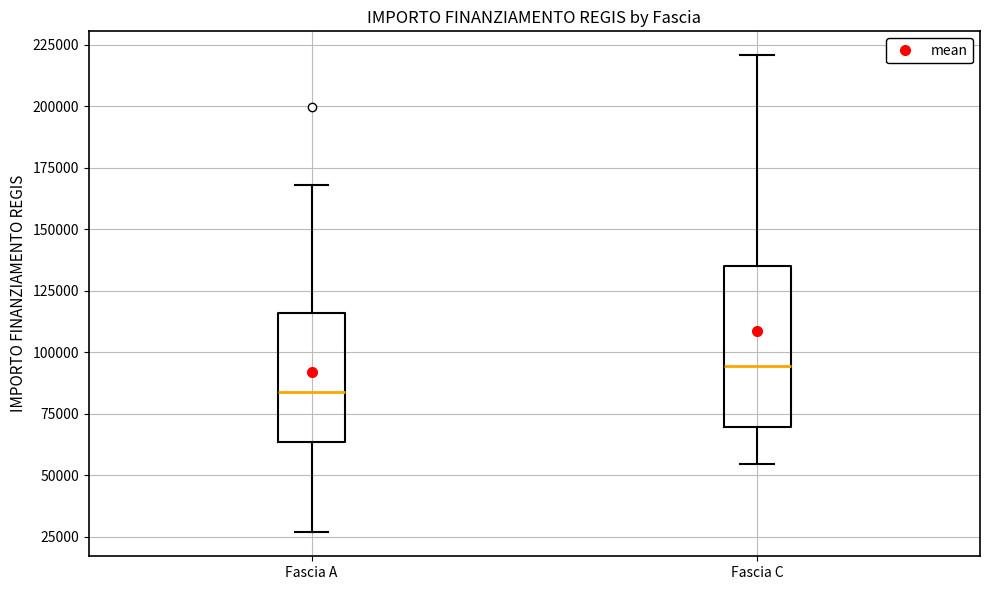

Reading left to right, transcribe this box plot: for each box, give where its median line is, the range the box spans, and where its two whiskers end, as read against the y-axis. The values are not printed on the chart, so give them approximately, as read against the axis.

Fascia A: median 85000, box 65000 to 115000, whiskers 25000 to 170000
Fascia C: median 95000, box 70000 to 135000, whiskers 55000 to 220000